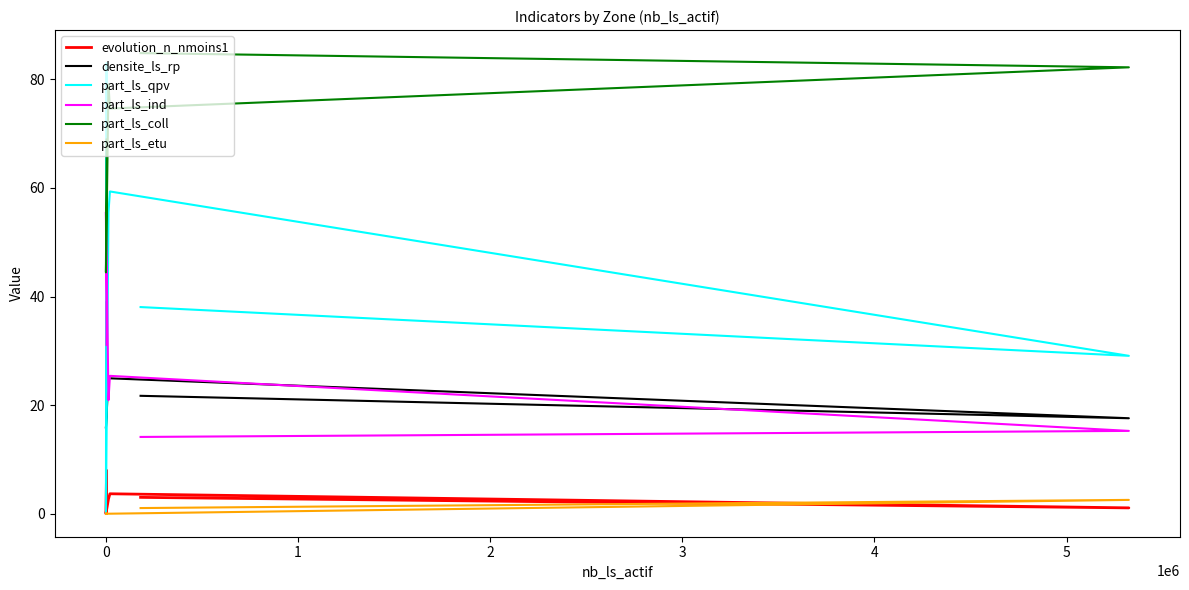

Is this an area chart (filled region under the line)?

No